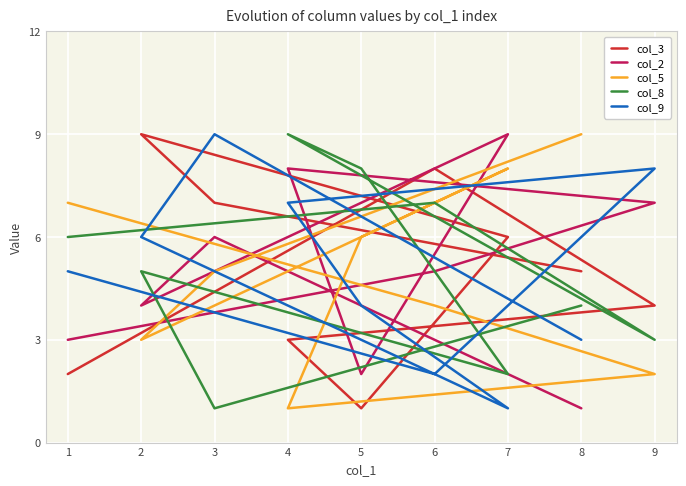

What is the difference between the highest and lowest values at 3?

8